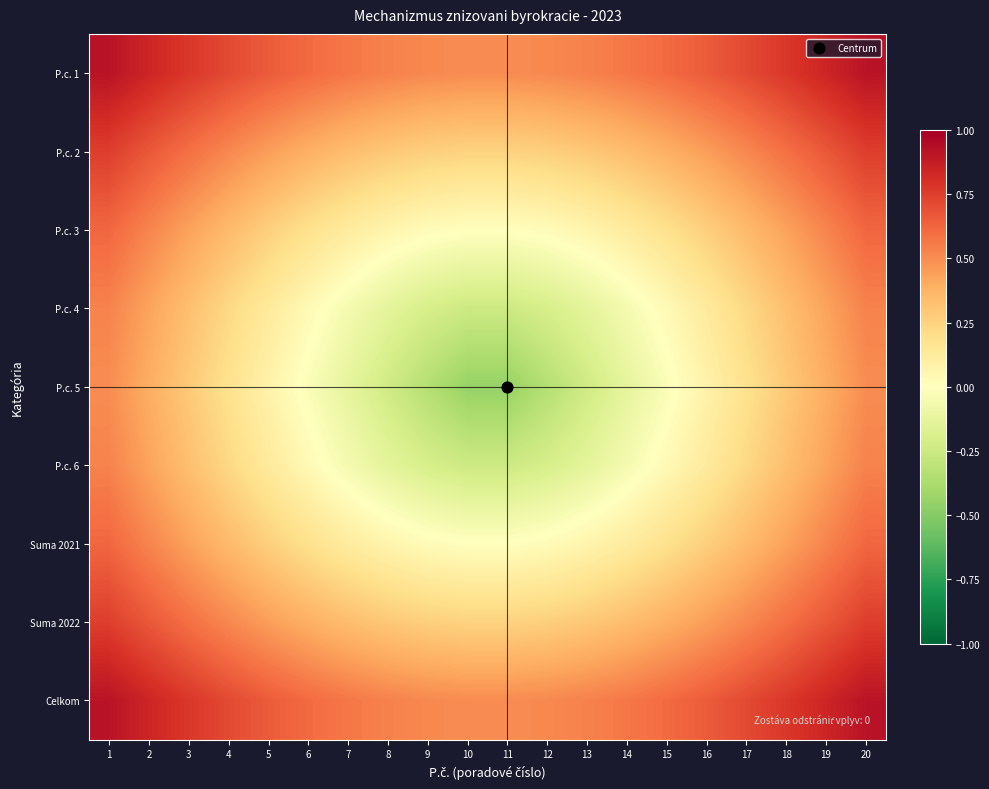

How many distinct data groups are displayed?

9